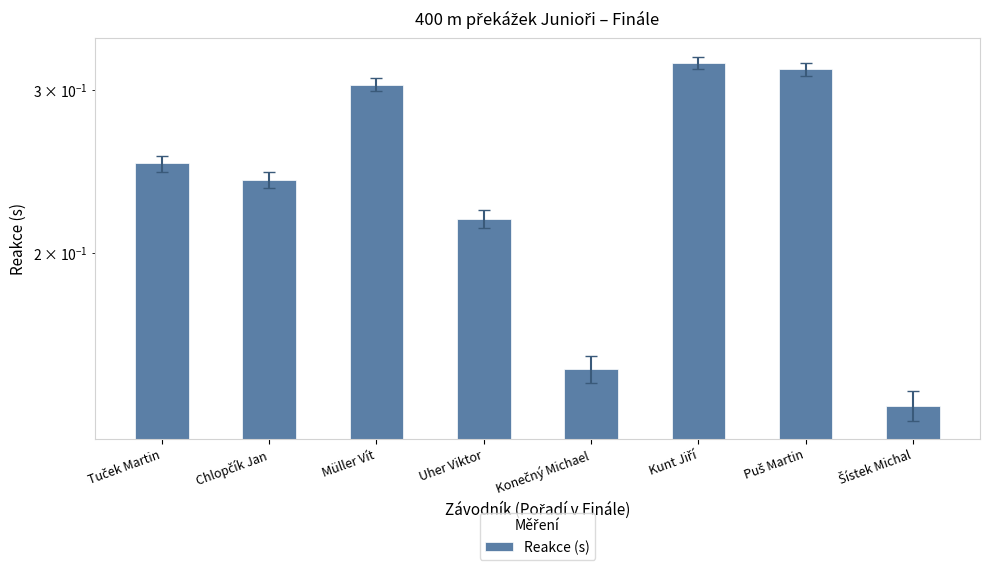

List the labels in order of value, smallest first.

Šístek Michal, Konečný Michael, Uher Viktor, Chlopčík Jan, Tuček Martin, Müller Vít, Puš Martin, Kunt Jiří